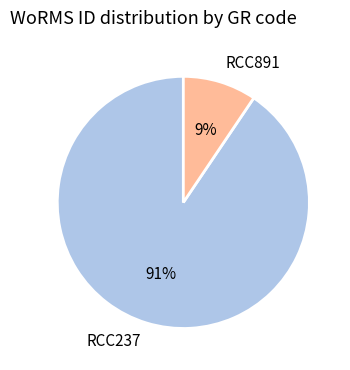

Which slice is the largest?

RCC237